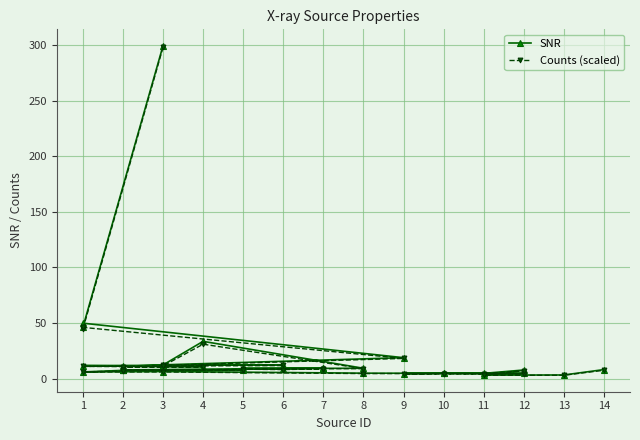

Reading left to right, list all the values displayed in this chart.

SNR: 299.2	45.9	49.8	18.7	12.3	12.2	11.6	10.8	10.9	12.2	33.4	9.2	9.1	9.0	8.7	9.5	7.7	7.6	7.4	7.3	5.9	6.3	4.8	4.6	4.6	4.4	4.8	4.6	7.7	3.1	3.2	8.0
Counts (scaled): 297.9	44.3	46.0	18.1	11.9	11.8	10.9	10.4	10.1	11.3	30.9	8.9	8.8	8.4	8.0	8.8	7.4	7.4	7.4	6.9	5.9	5.9	4.4	4.4	4.4	4.1	4.4	4.3	7.1	2.9	2.9	7.4